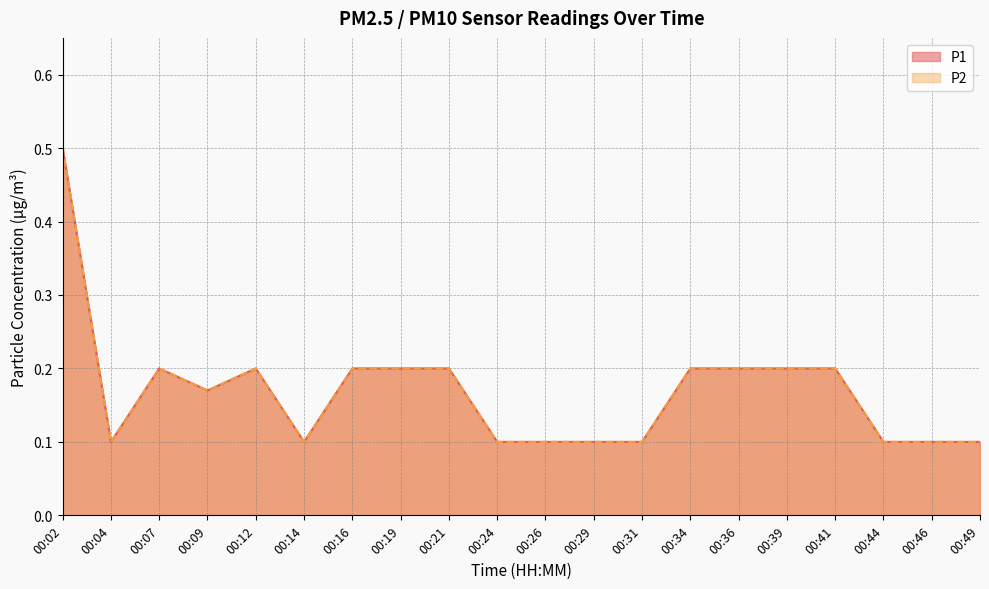

Which series has the largest range (max minus min)?

P1